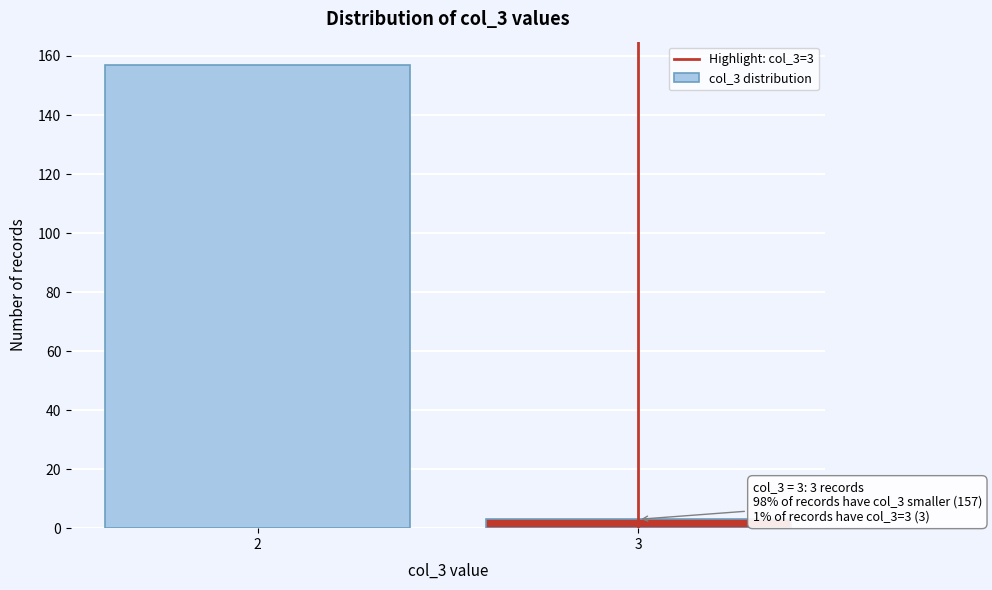

Reading left to right, extract all data points from this chart.

2=157	3=3